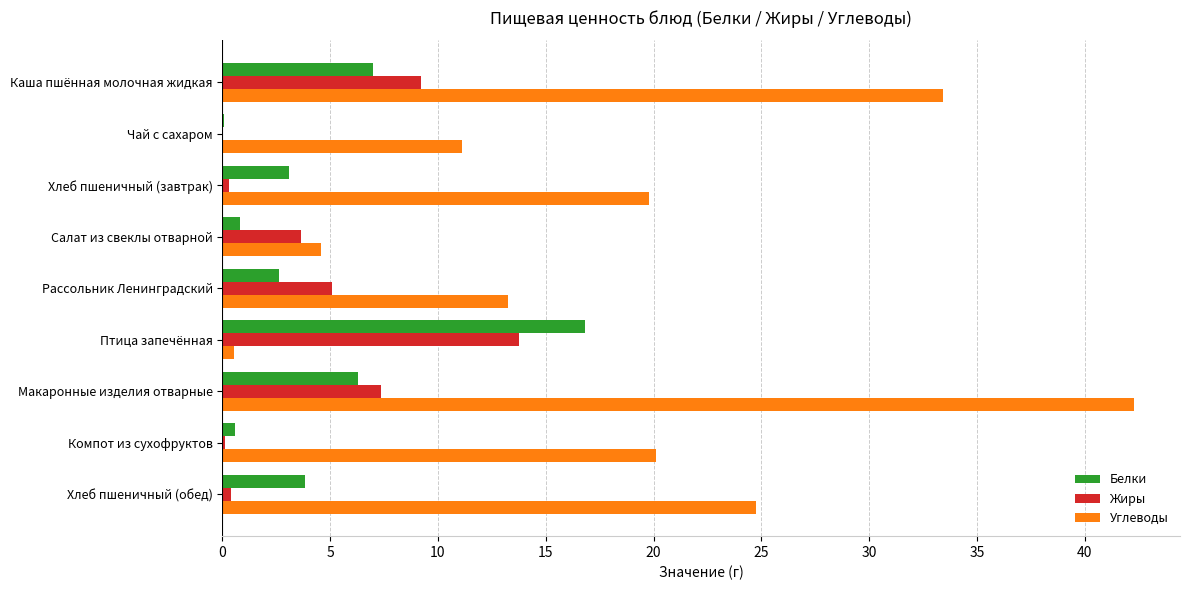

At which label does Белки reach its peak?

Птица запечённая